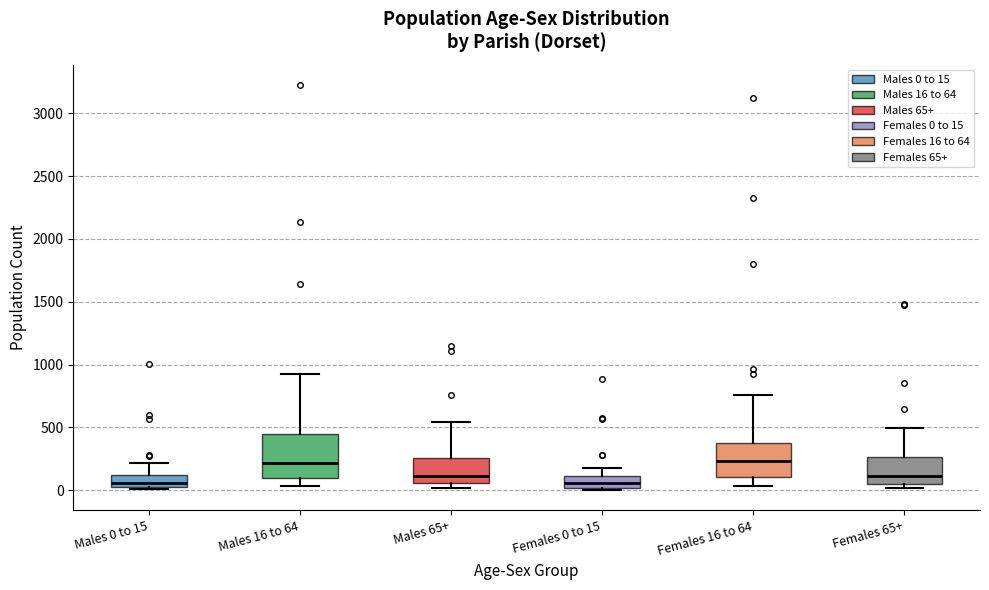

Reading left to right, read every box against the y-axis: the position of its median line, the range the box covers, and the ends of its whiskers. The values are not printed on the chart, so give them approximately, as read against the axis.

Males 0 to 15: median 50, box 0 to 100, whiskers 0 (just below the box's lower edge) to 200
Males 16 to 64: median 200, box 100 to 450, whiskers 50 to 950
Males 65+: median 100, box 50 to 250, whiskers 0 to 550
Females 0 to 15: median 50, box 0 to 100, whiskers 0 (just below the box's lower edge) to 150
Females 16 to 64: median 250, box 100 to 400, whiskers 50 to 750
Females 65+: median 100, box 50 to 250, whiskers 0 to 500